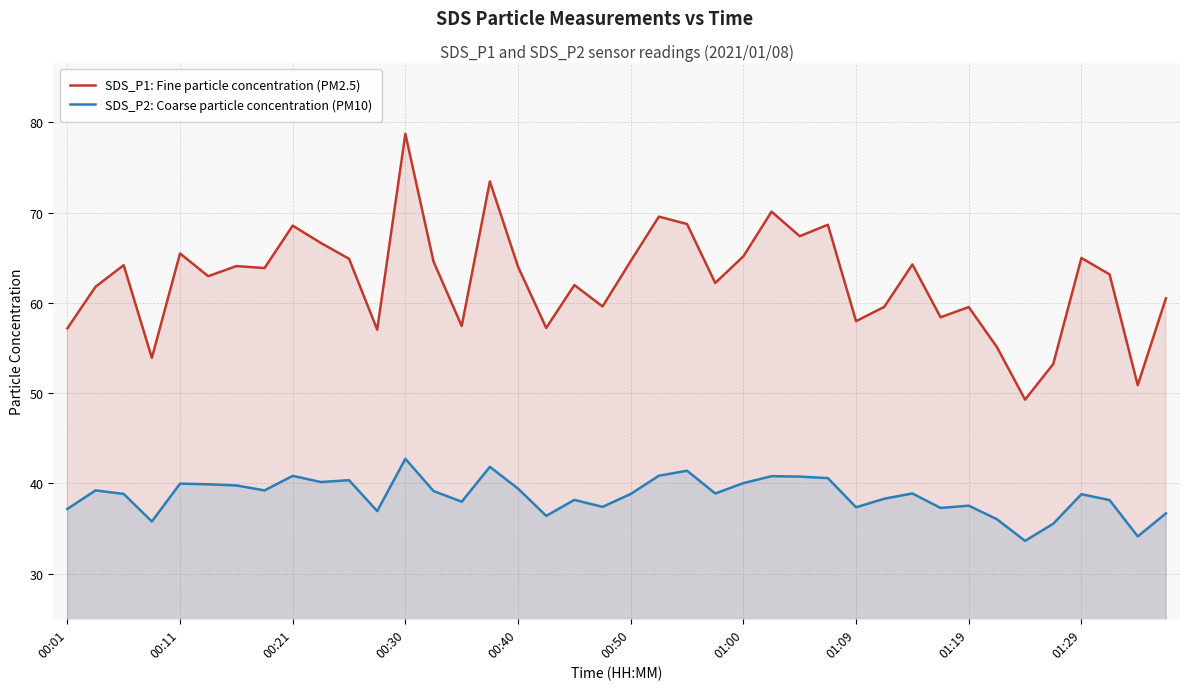

What is the difference between the maximum and minimum values in the SDS_P2: Coarse particle concentration (PM10) series?

9.1